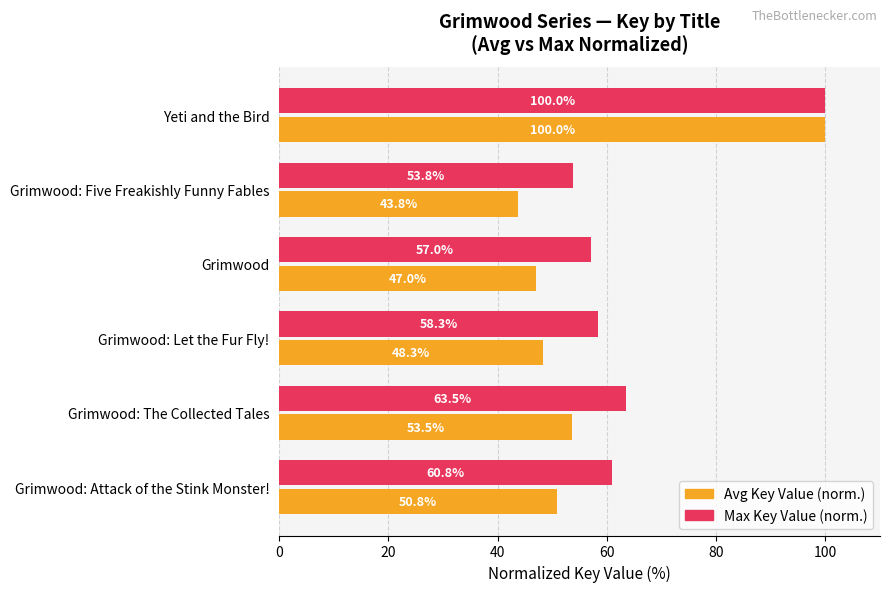

What is the difference between the highest and lowest values at Grimwood: Let the Fur Fly!?

10.0